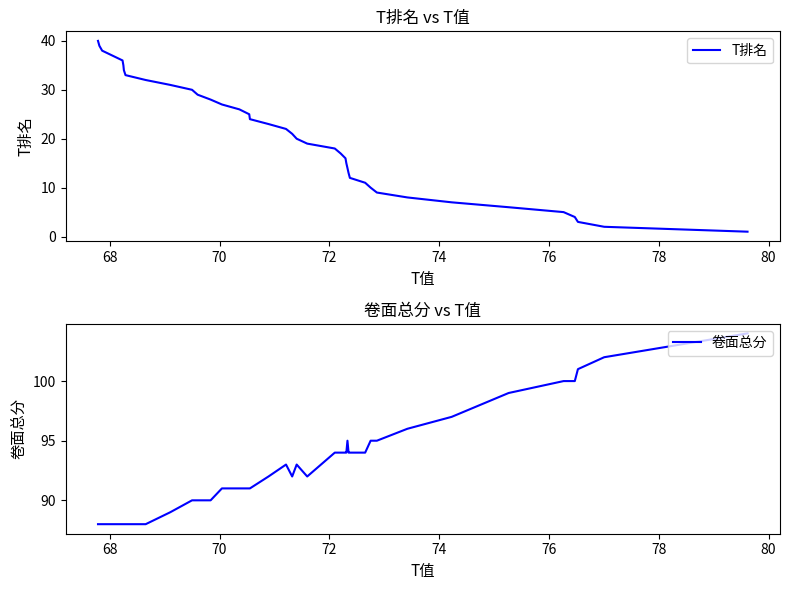

Is the value of 卷面总分 at 9 greater than the value of T排名 at 74?

Yes